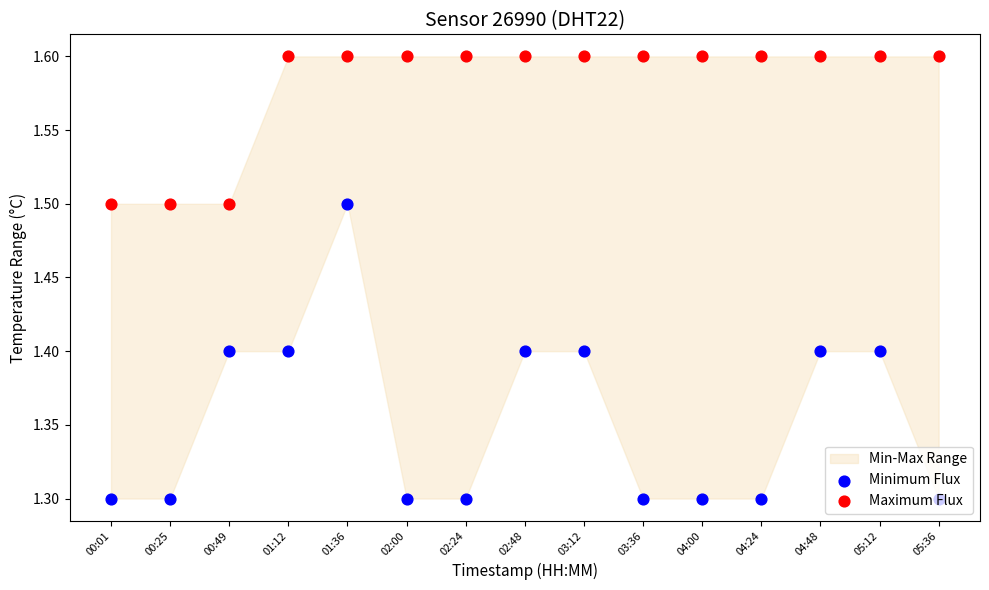

At how many categories does at least one series exceed 1?

15